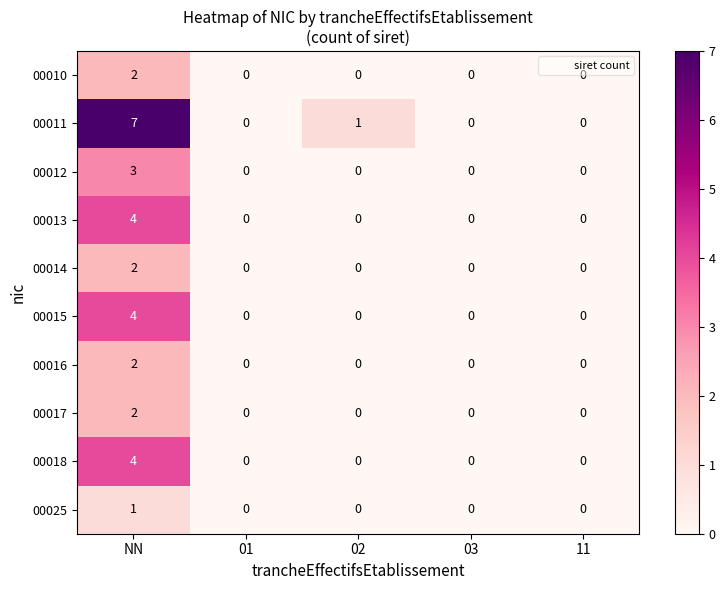

Count the 00016 values in the range 0 to 1.

4